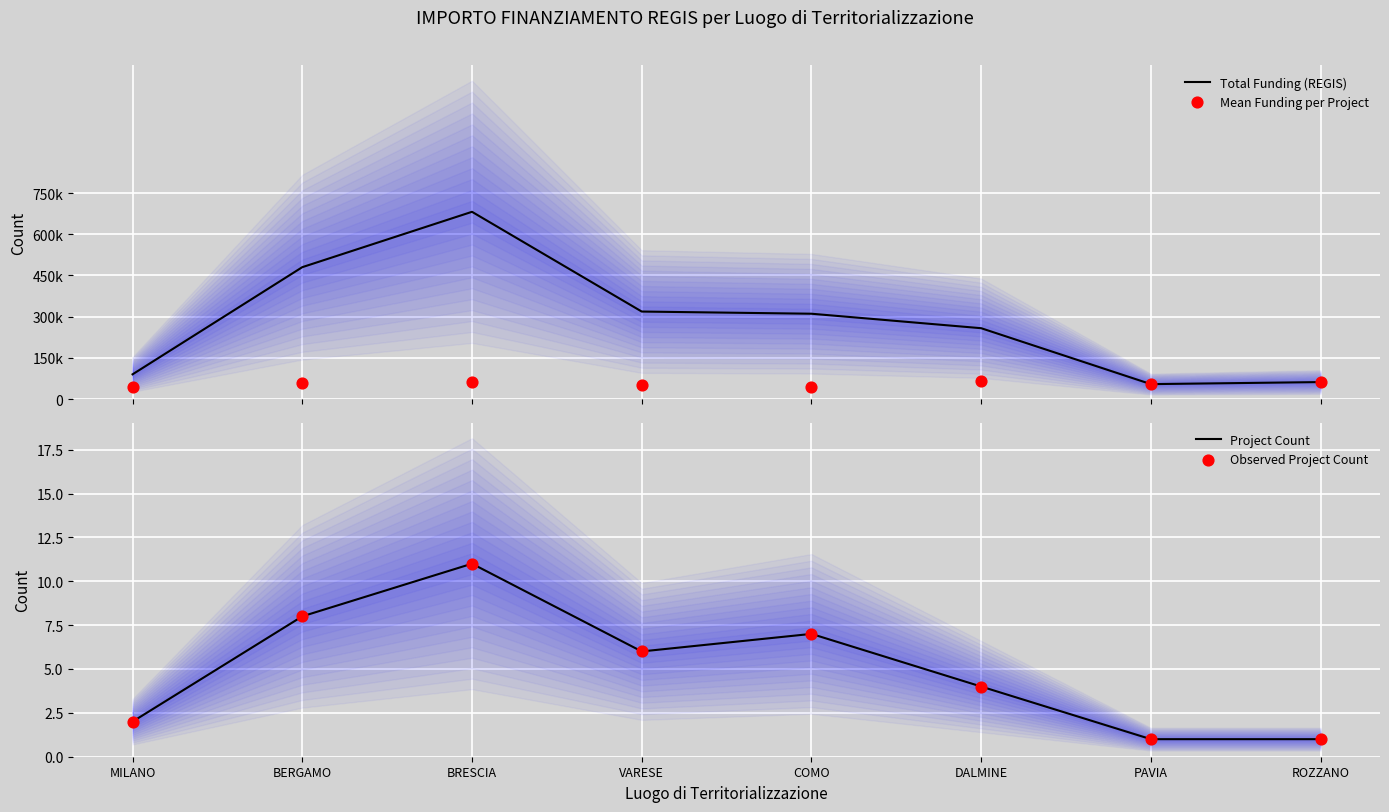

What are all the series names shown in the legend?

Total Funding (REGIS), Mean Funding per Project, Project Count, Observed Project Count